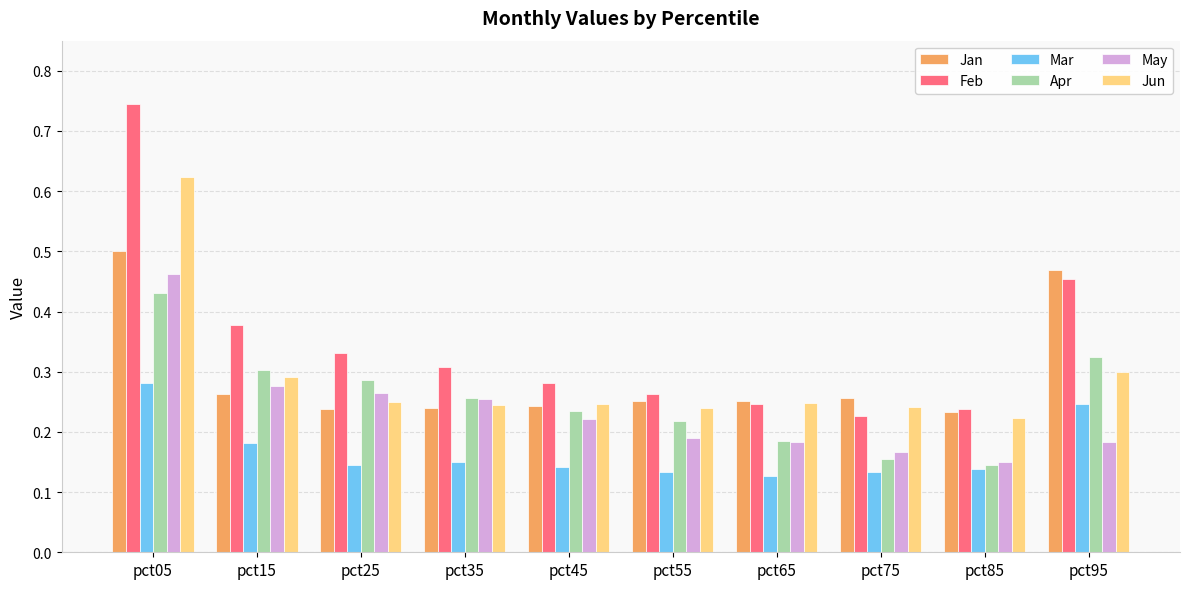

Where is Feb nearest to the value 0?

pct75